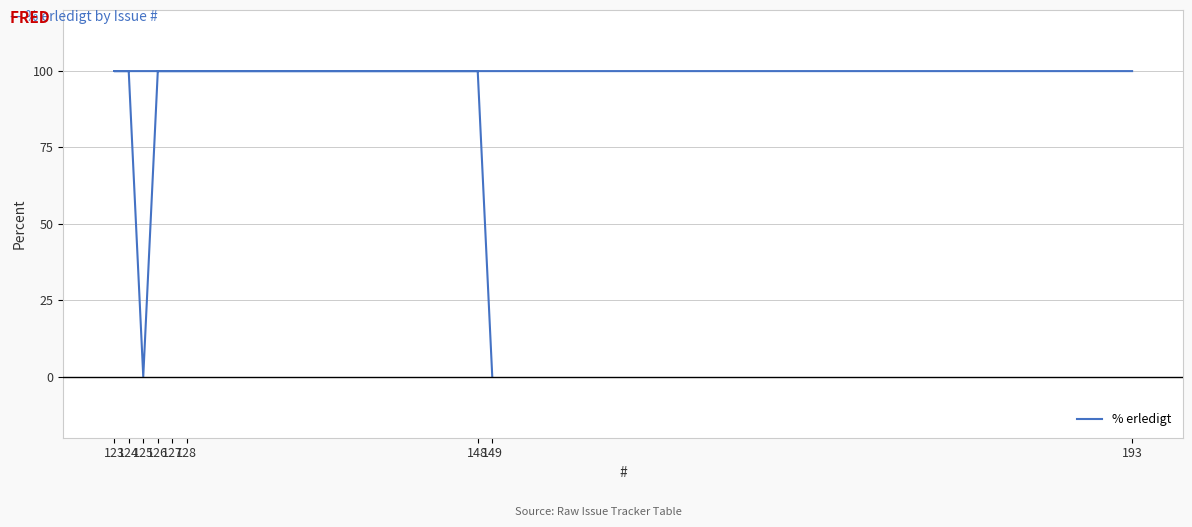

Where is the data nearest to the value 50?

149